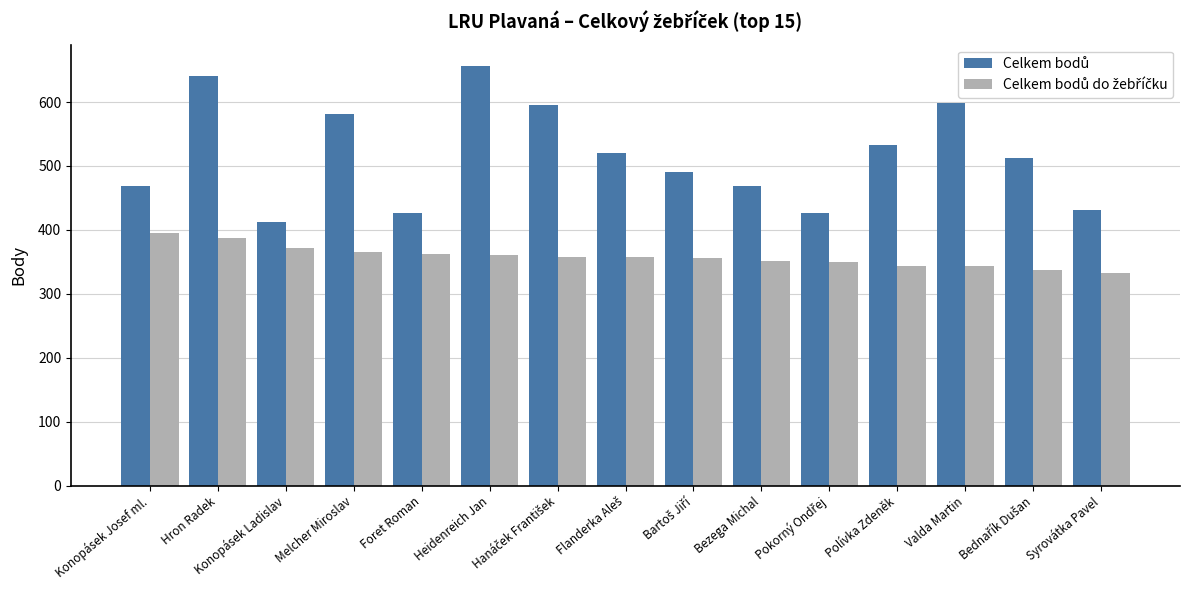

What is the maximum value shown in the chart?

657